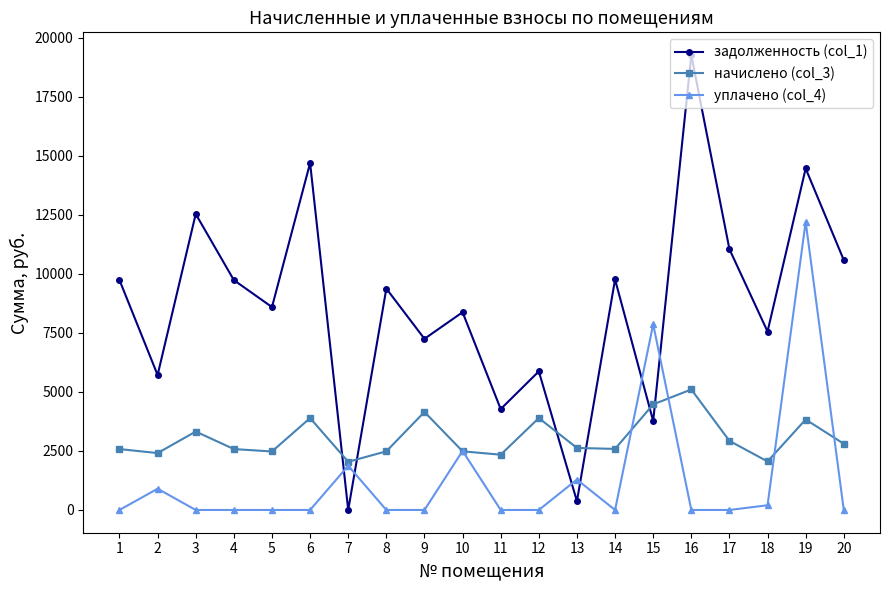

How many intersections are there between задолженность (col_1) and начислено (col_3)?

6